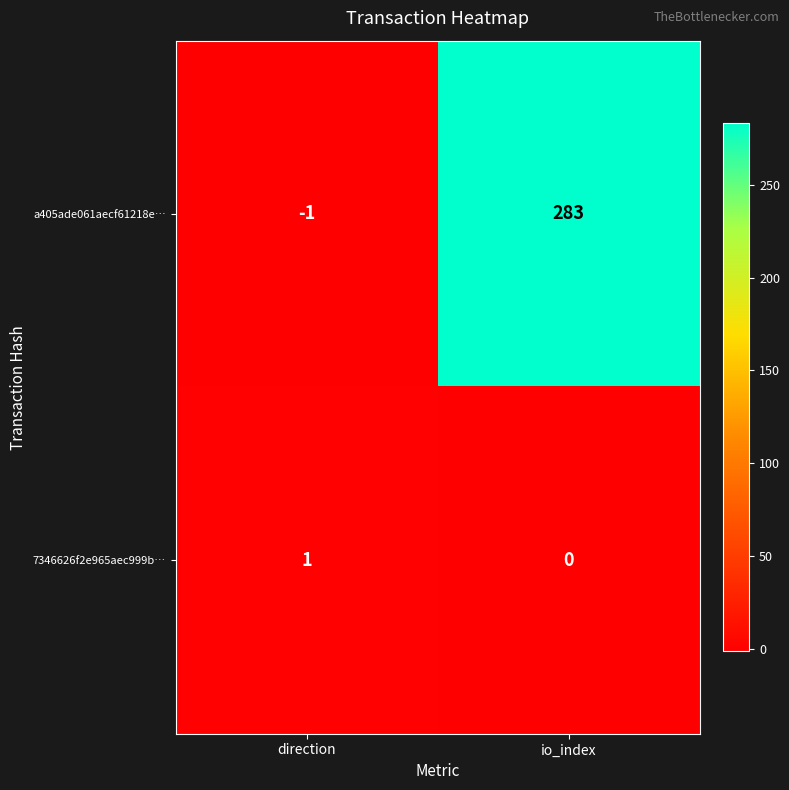

The value of a405ade061aecf61218e… at io_index is 134. True or false?

False